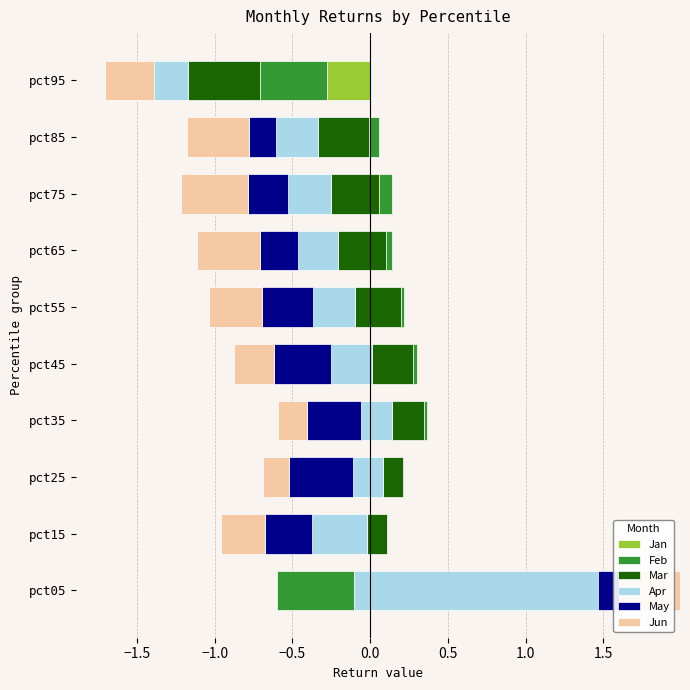

Rank the series by their average value, from highest to lowest.

Jan, Feb, Apr, May, Mar, Jun